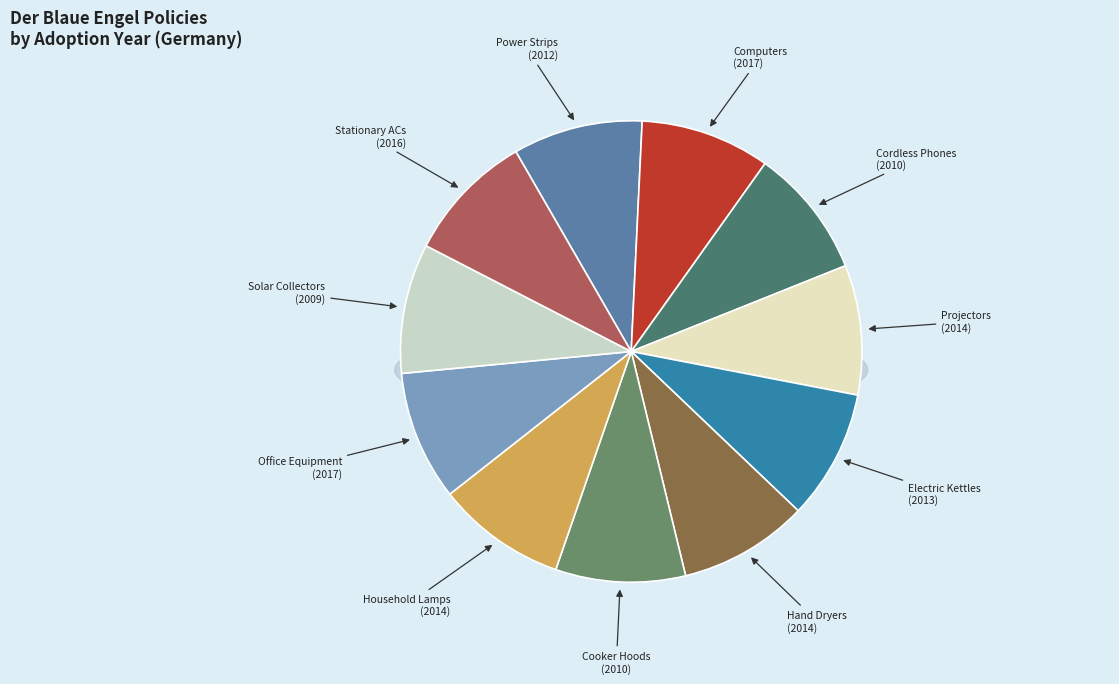

What percentage is the Cooker Hoods slice, to the nearest percent?

9%